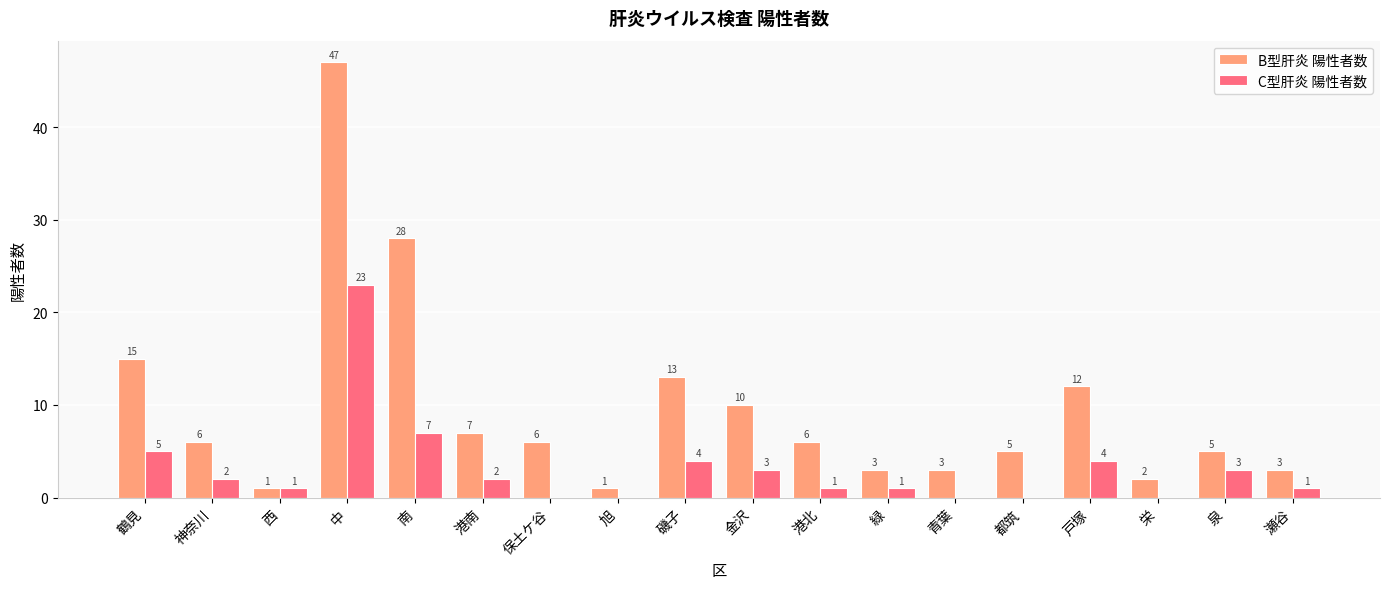

What is the average value of the B型肝炎 陽性者数 series?

10